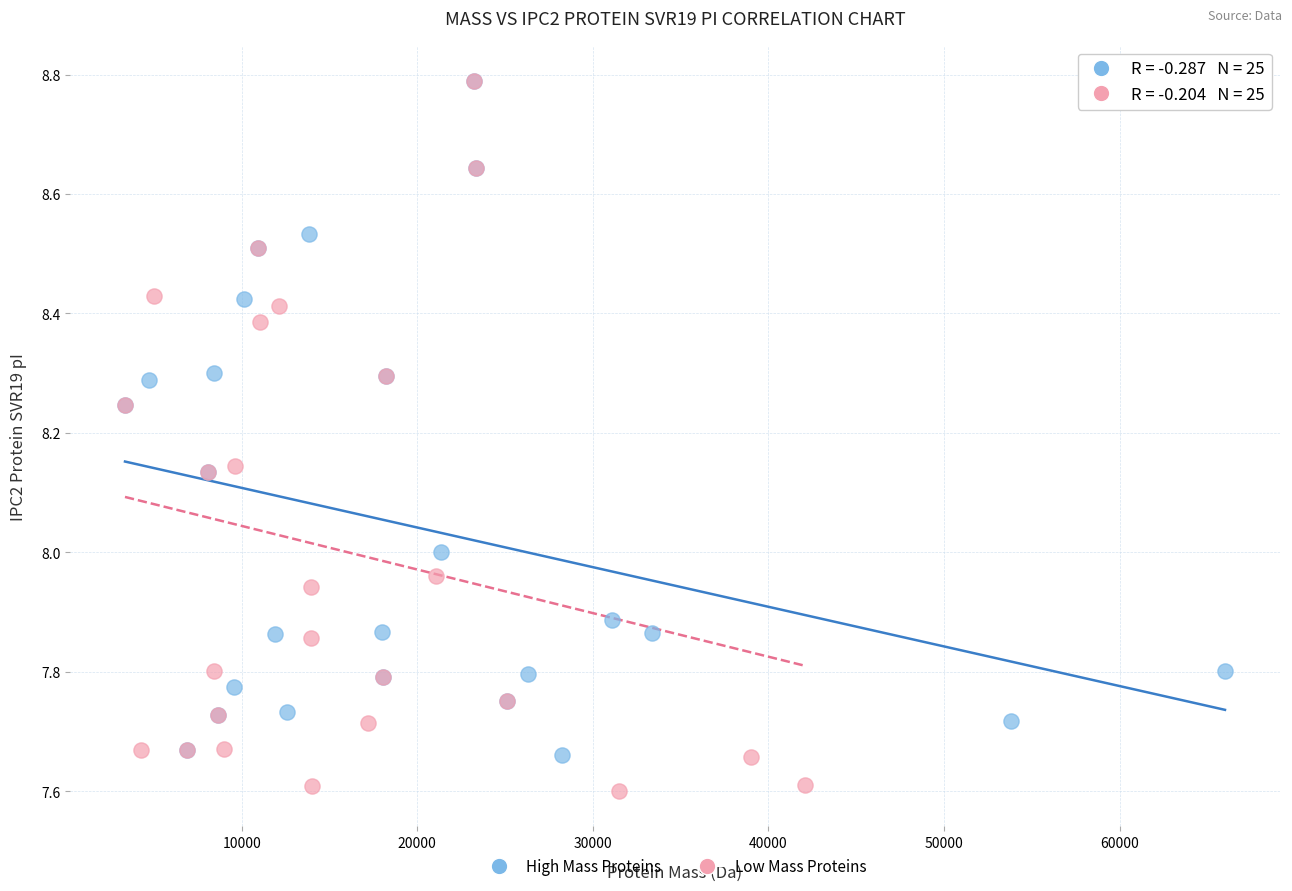

Which series reaches the minimum Y coordinate?

Low Mass Proteins